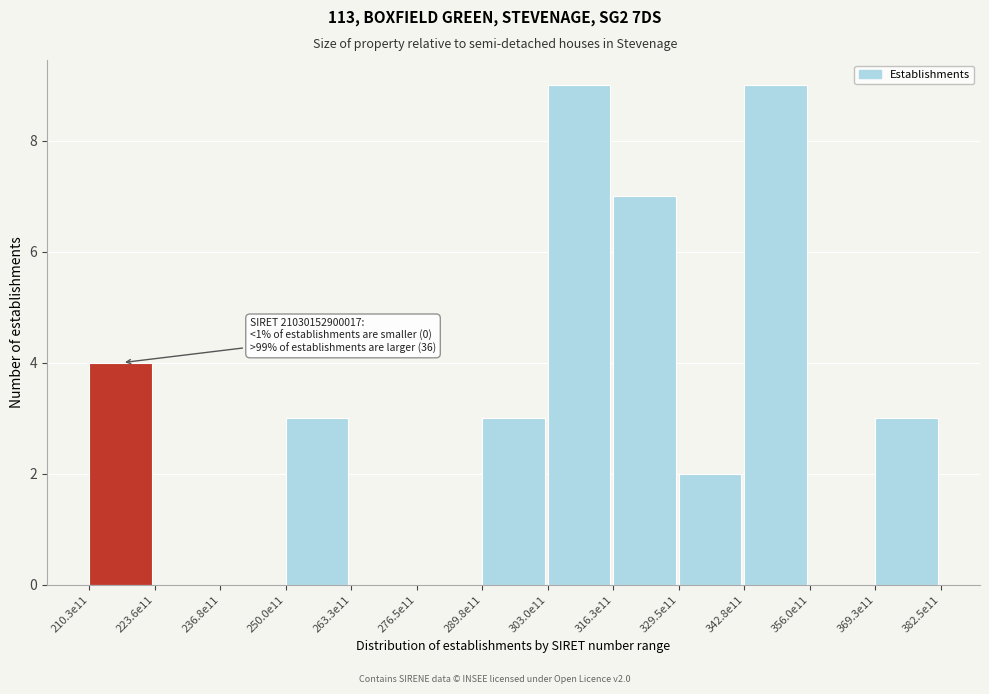

Reading left to right, list all the values displayed in this chart.

210.3e11=4	223.6e11=0	236.8e11=0	250.0e11=3	263.3e11=0	276.5e11=0	289.8e11=3	303.0e11=9	316.3e11=7	329.5e11=2	342.8e11=9	356.0e11=0	369.3e11=3